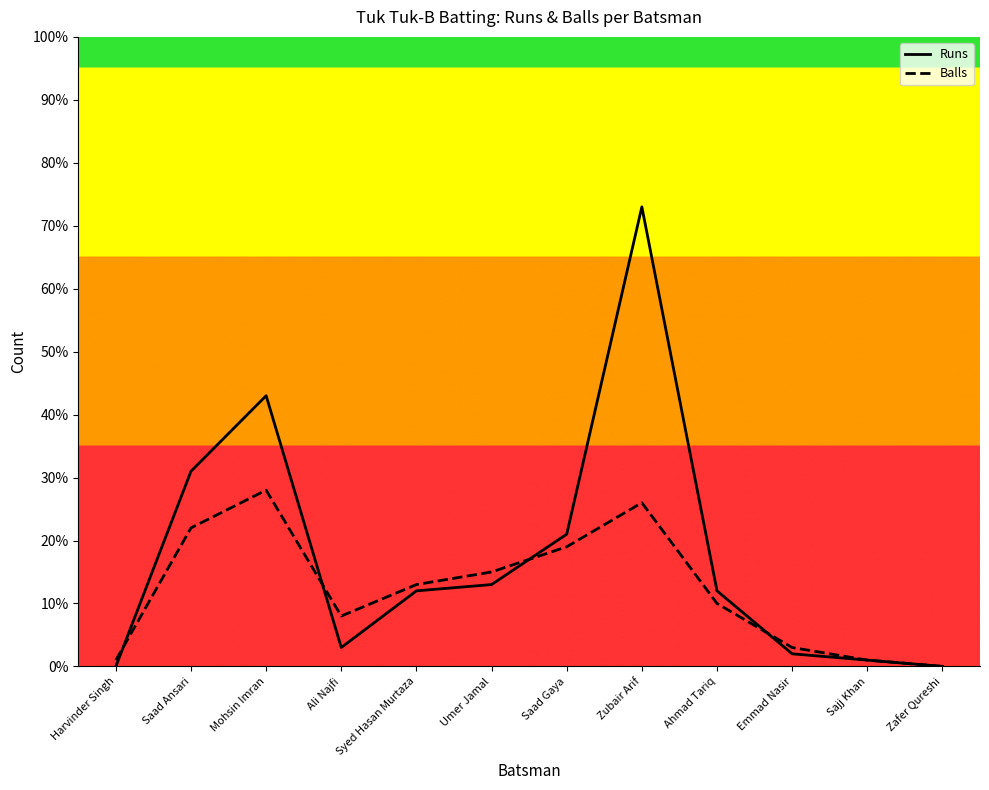

Does the chart have visible grid lines?

No